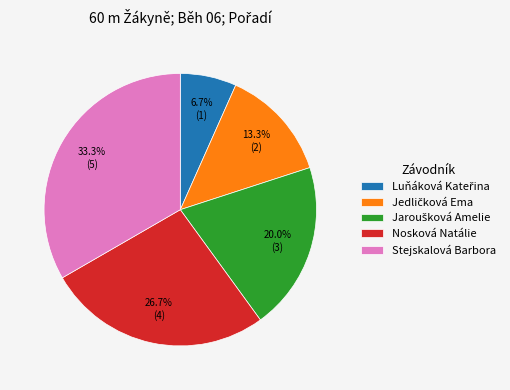

Is there any slice that represents more than half of the pie?

No